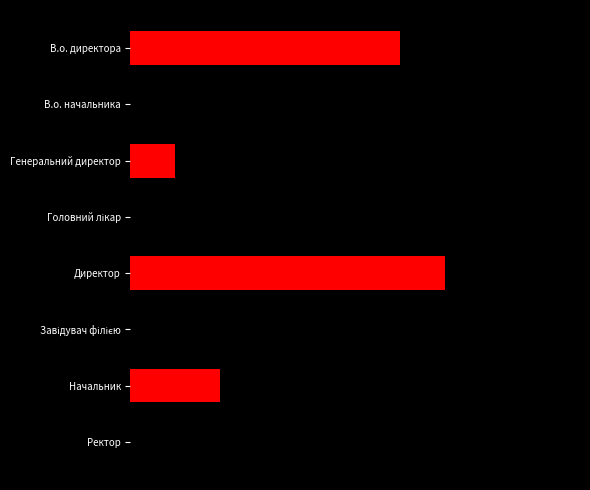

What is the greatest value displayed?

8